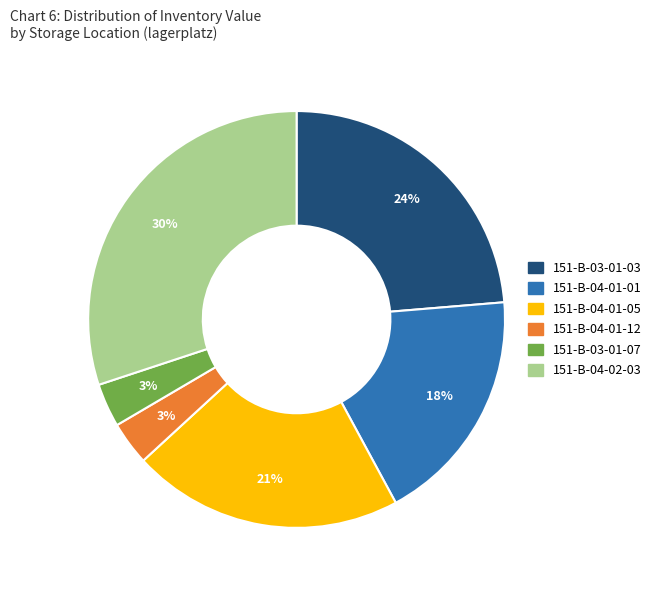

Is there a majority slice in this chart?

No